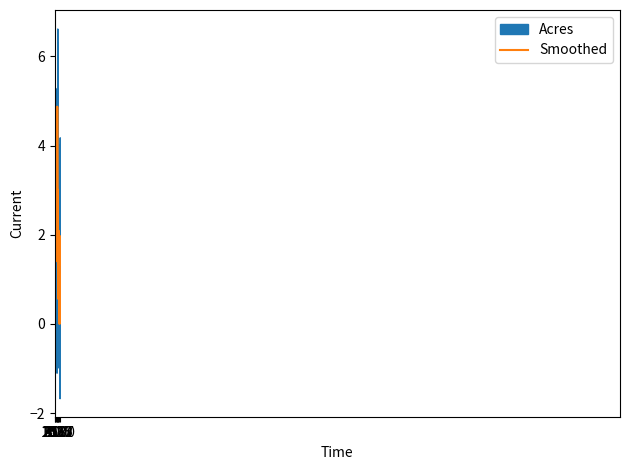

How many lines are shown in the chart?

2